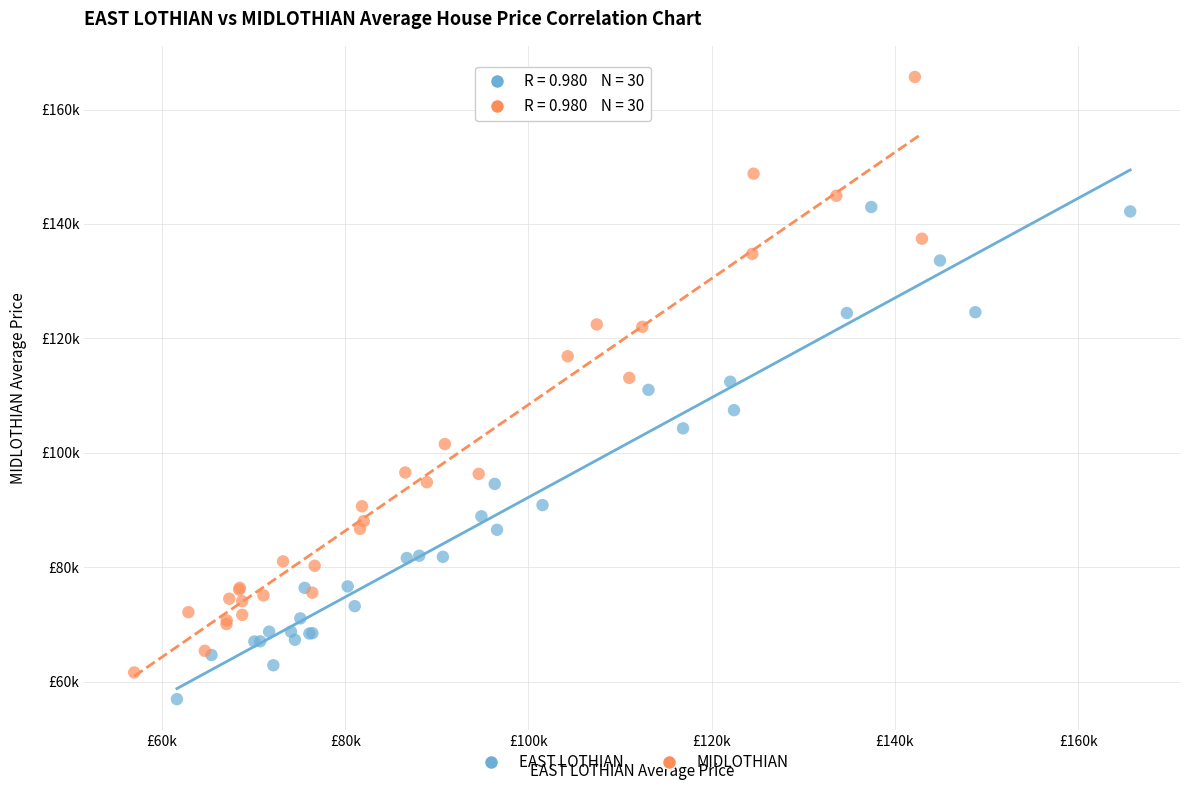

Which series contains the lowest Y value?

EAST LOTHIAN